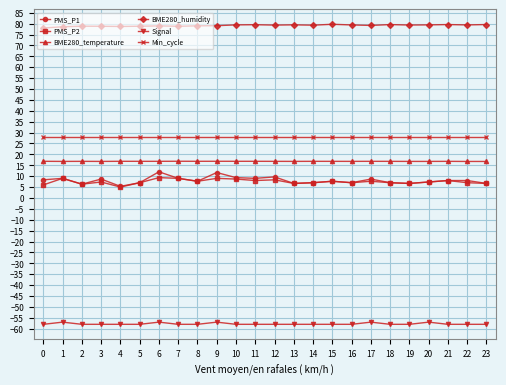

What is the value of the BME280_humidity point at the 8th from the left?

78.8